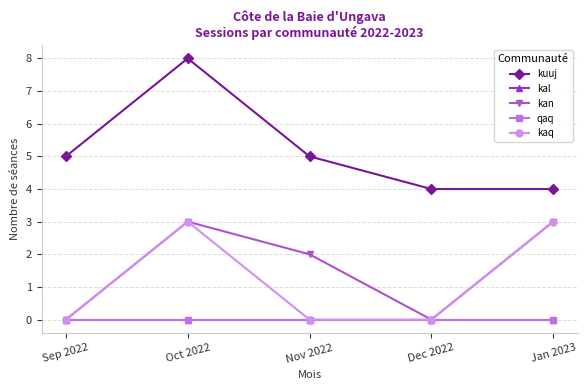

Is this an area chart (filled region under the line)?

No